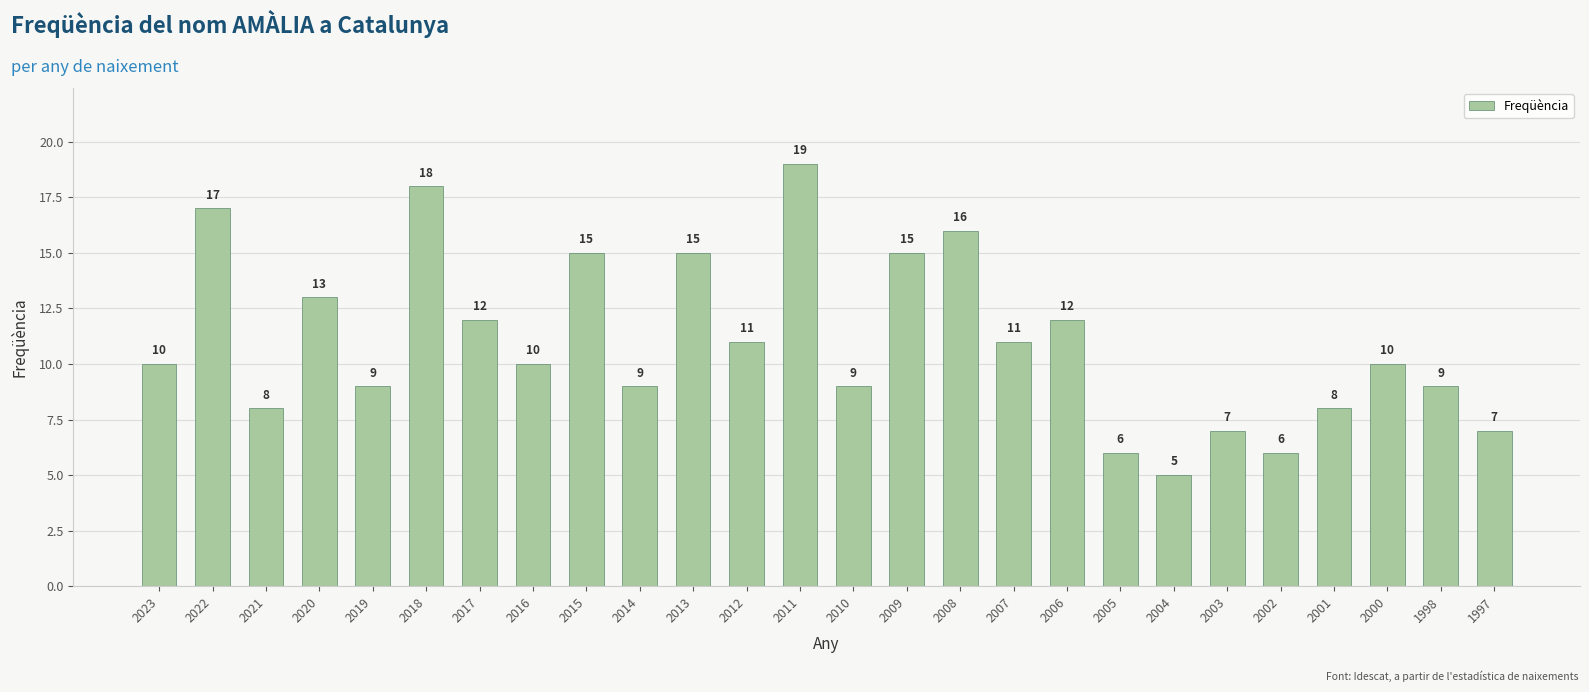

What is the sum of all values?

287